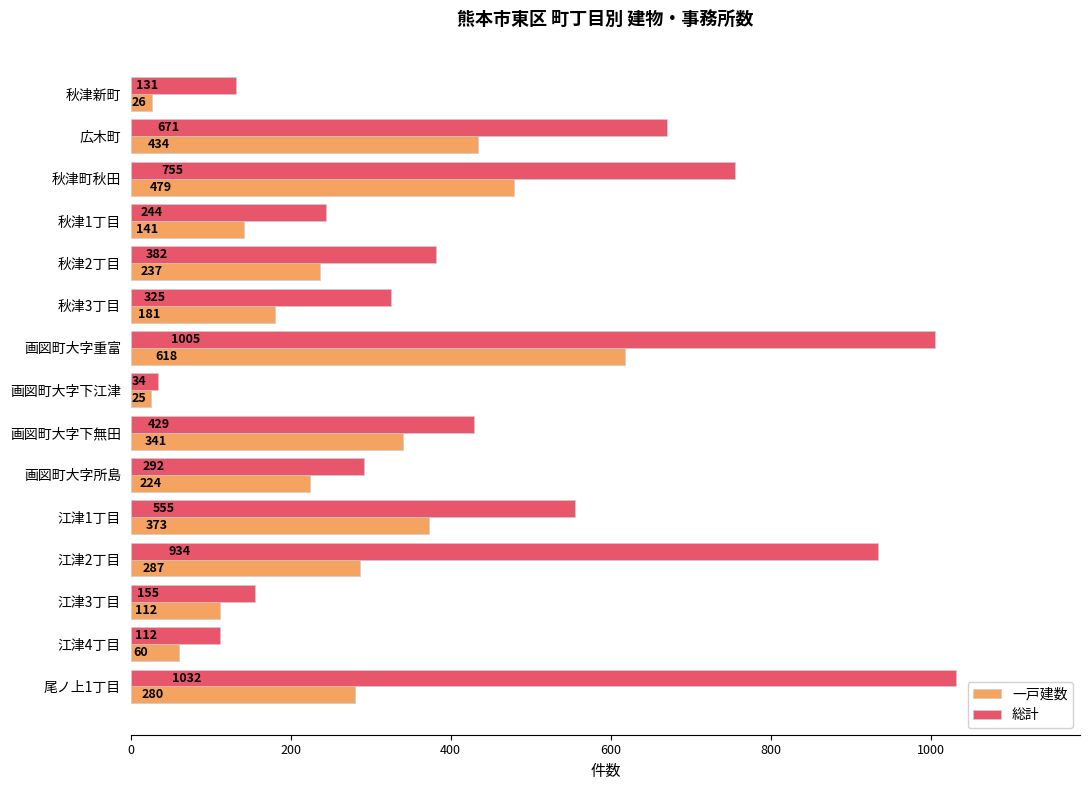

What is the greatest value displayed?

1032